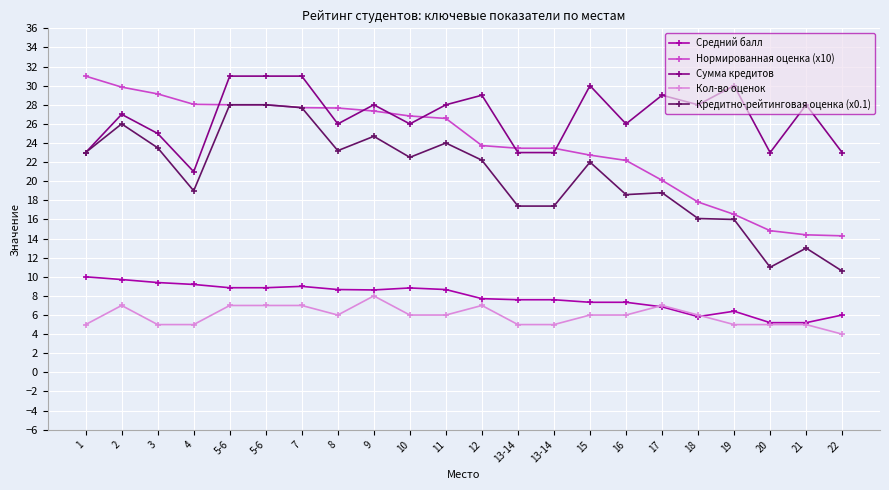

What is the approximate value of Кредитно-рейтинговая оценка (x0.1) at 16?

18.6